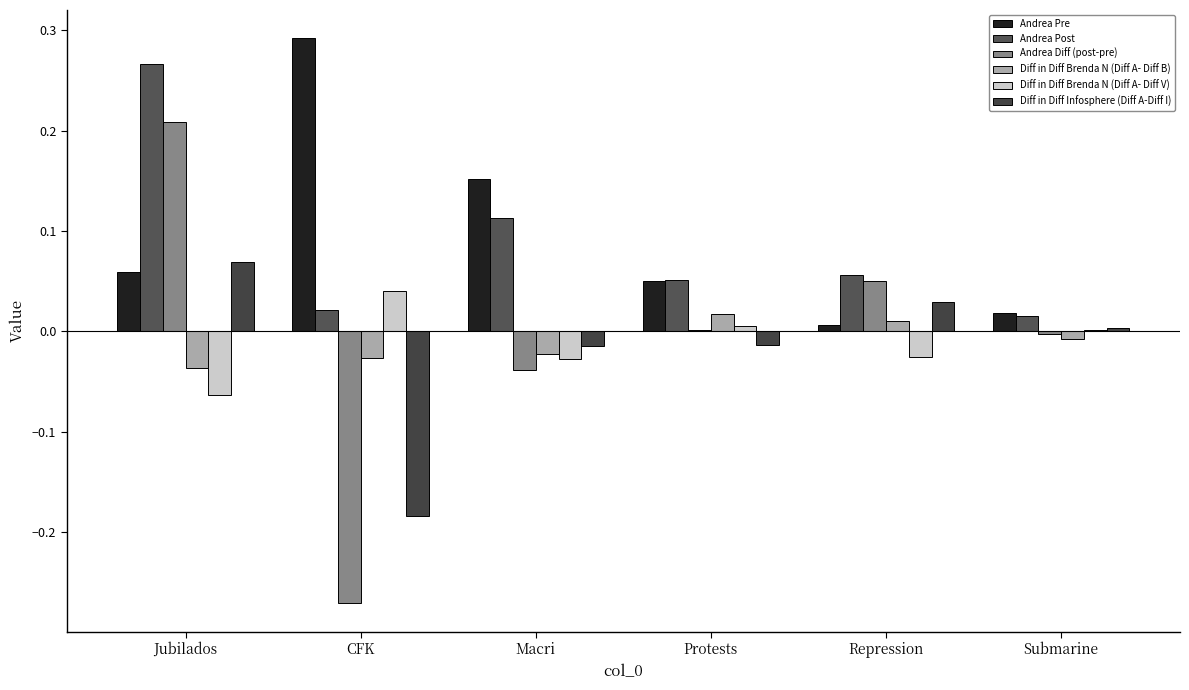

How many groups of bars are there?

6